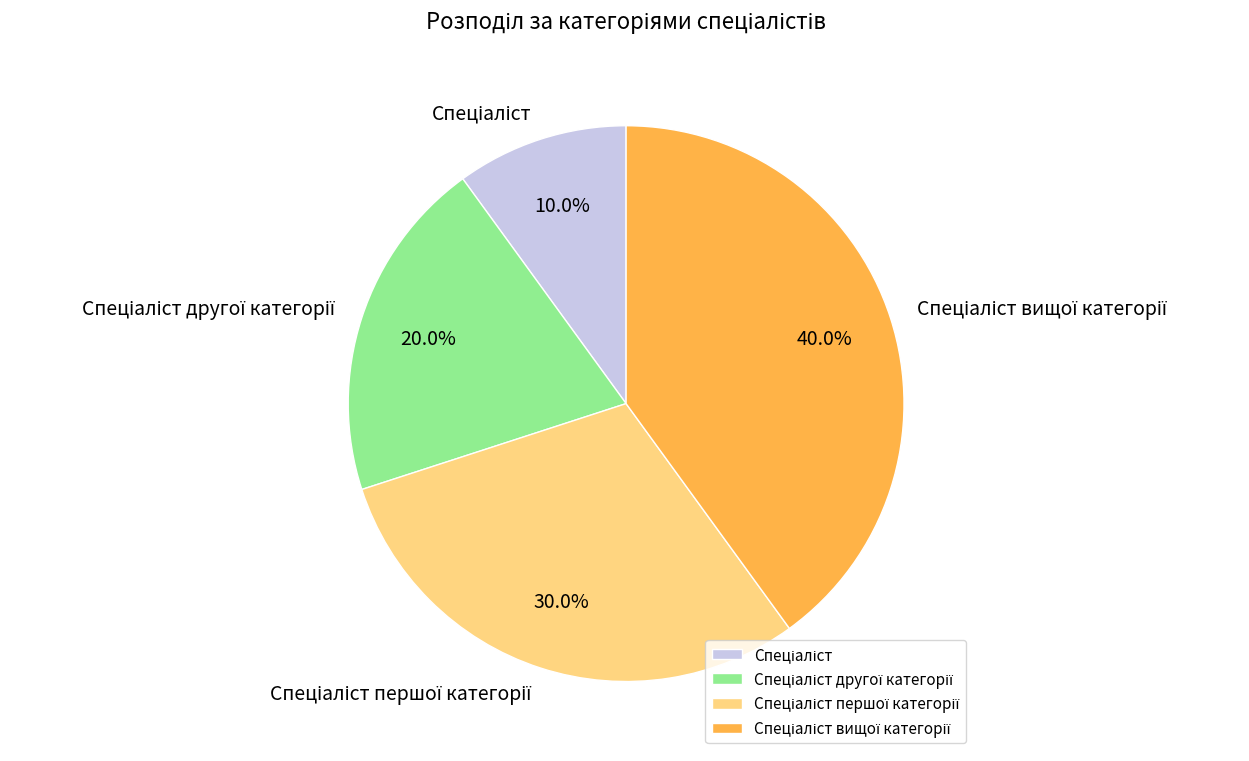

Is there a majority slice in this chart?

No